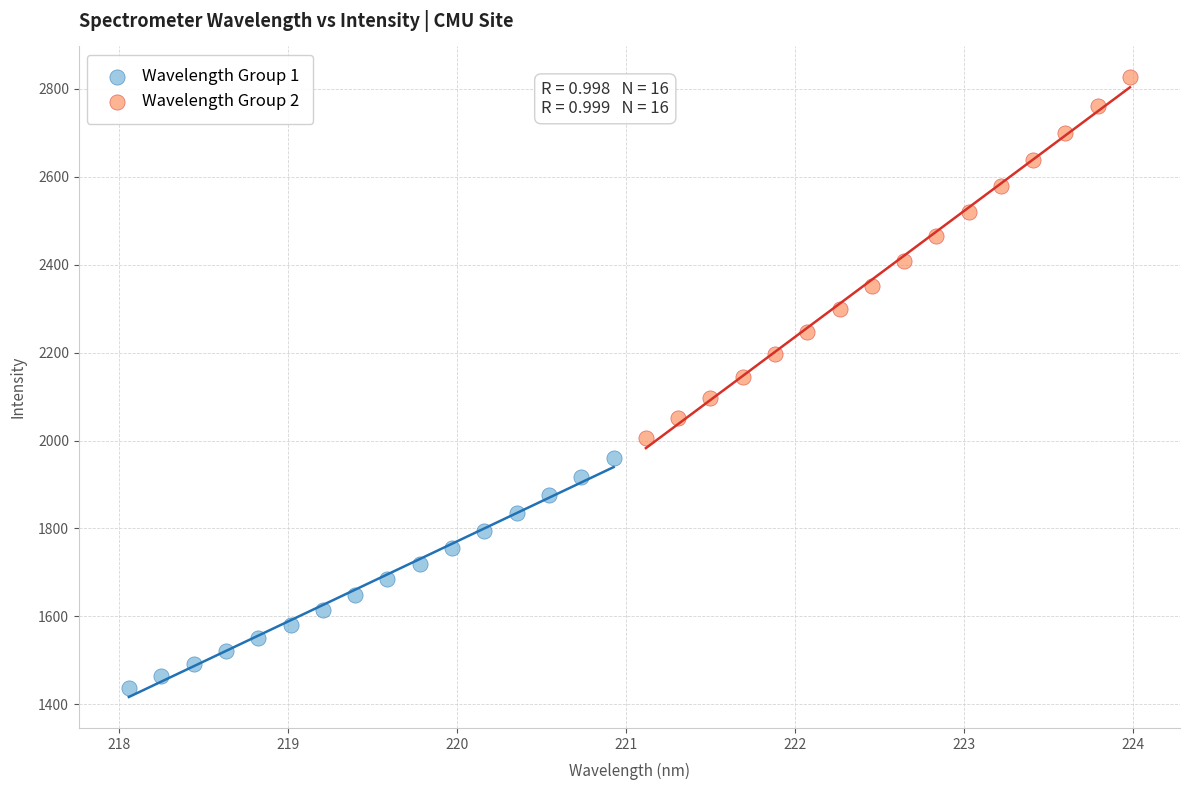

Which series has the largest Y range (max minus min)?

Wavelength Group 2